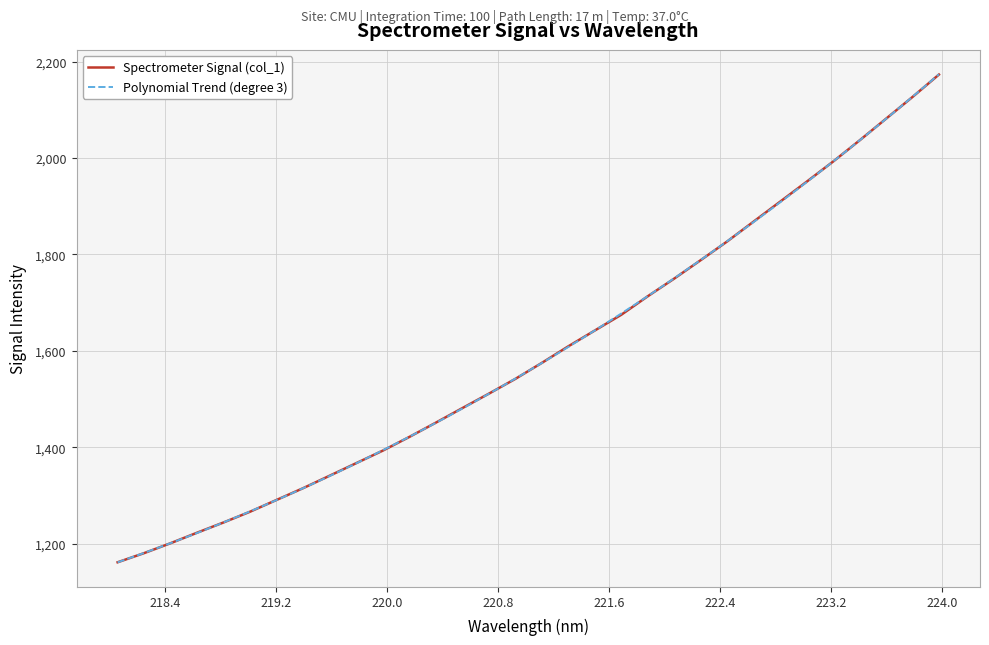

Rank the categories by value from lowest to highest.

218.0596, 218.2508, 218.442, 218.6332, 218.8244, 219.0156, 219.2067, 219.3979, 219.589, 219.7801, 219.9712, 220.1623, 220.3533, 220.5444, 220.7354, 220.9264, 221.1174, 221.3083, 221.4993, 221.6902, 221.8812, 222.0721, 222.263, 222.4538, 222.6447, 222.8355, 223.0264, 223.2172, 223.408, 223.5987, 223.7895, 223.9802